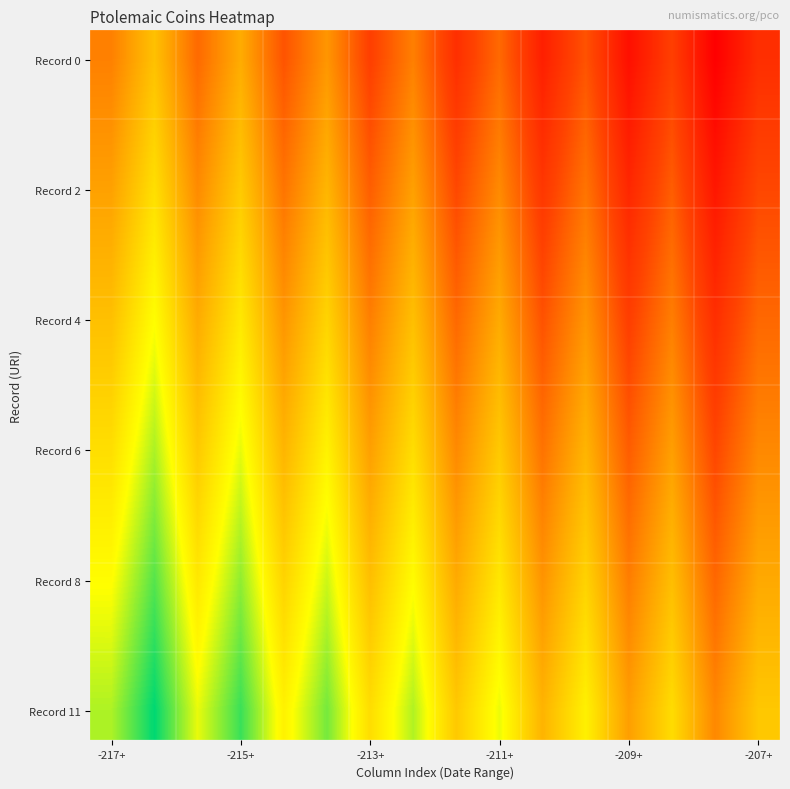

Which series has the largest total across all categories?

Record 11